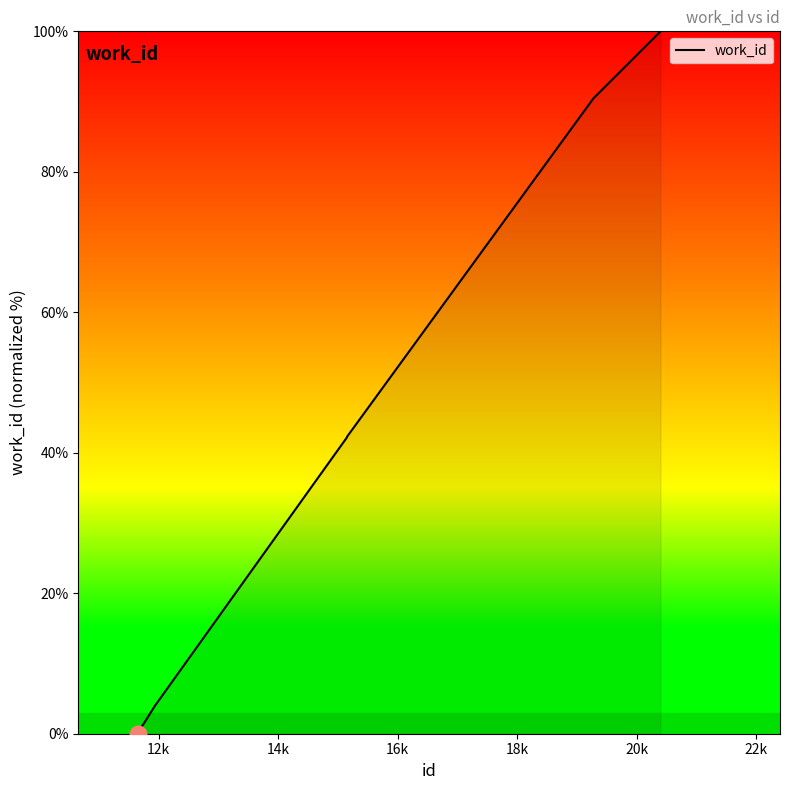

What is the difference between the maximum and minimum values?

100.0